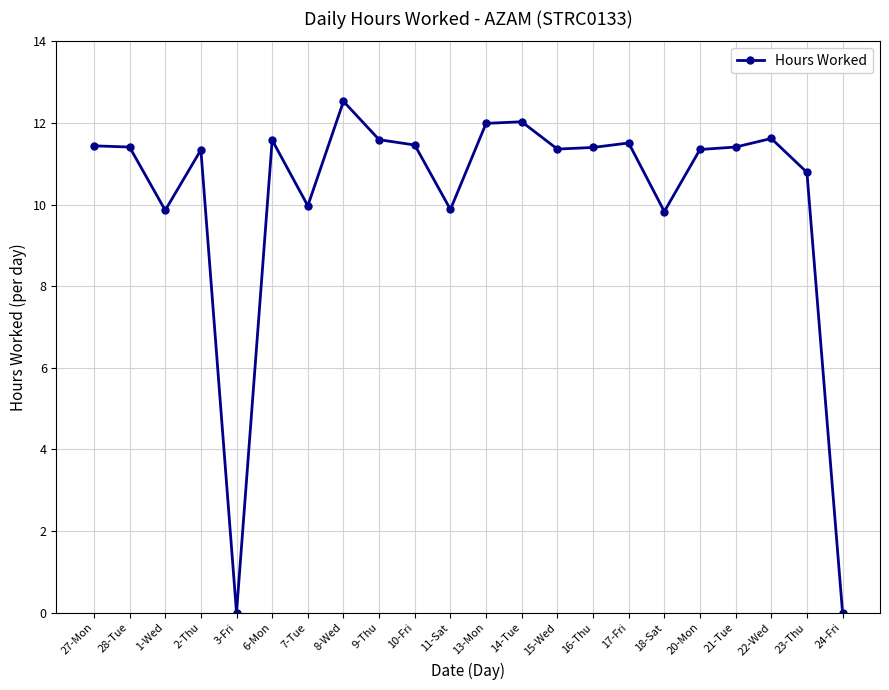

What is the label of the 19th point from the right?

2-Thu